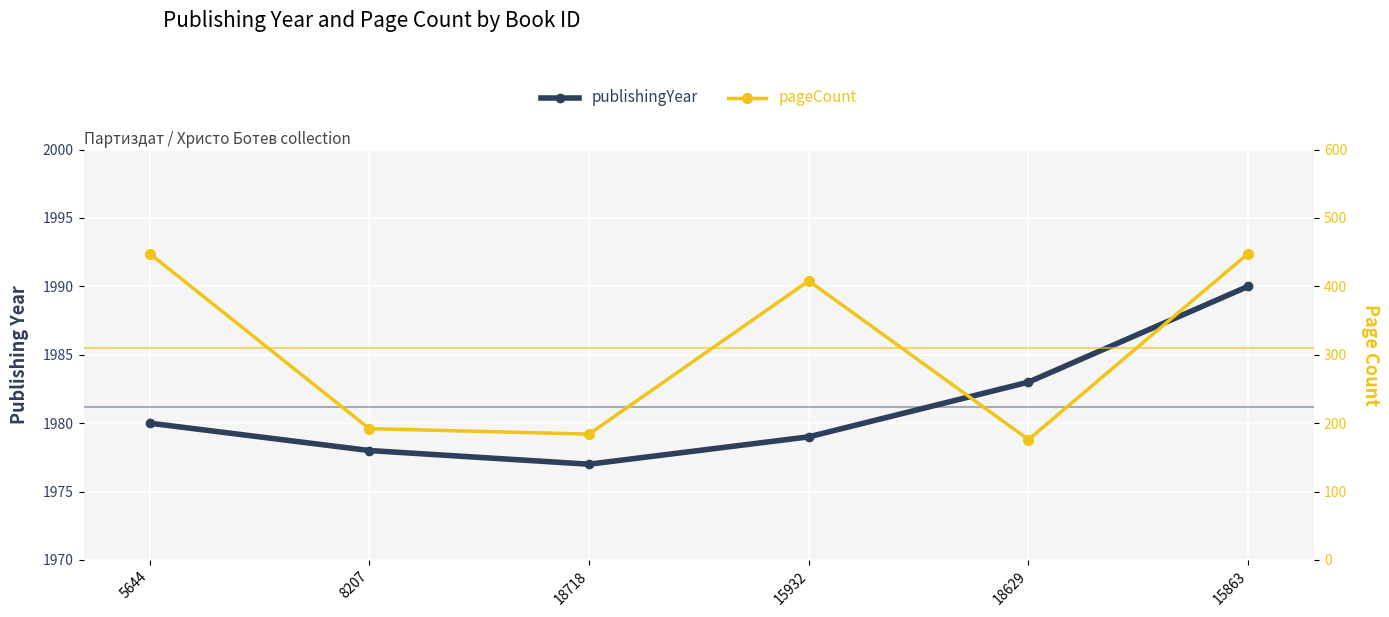

True or false: pageCount and publishingYear cross at least once.

False